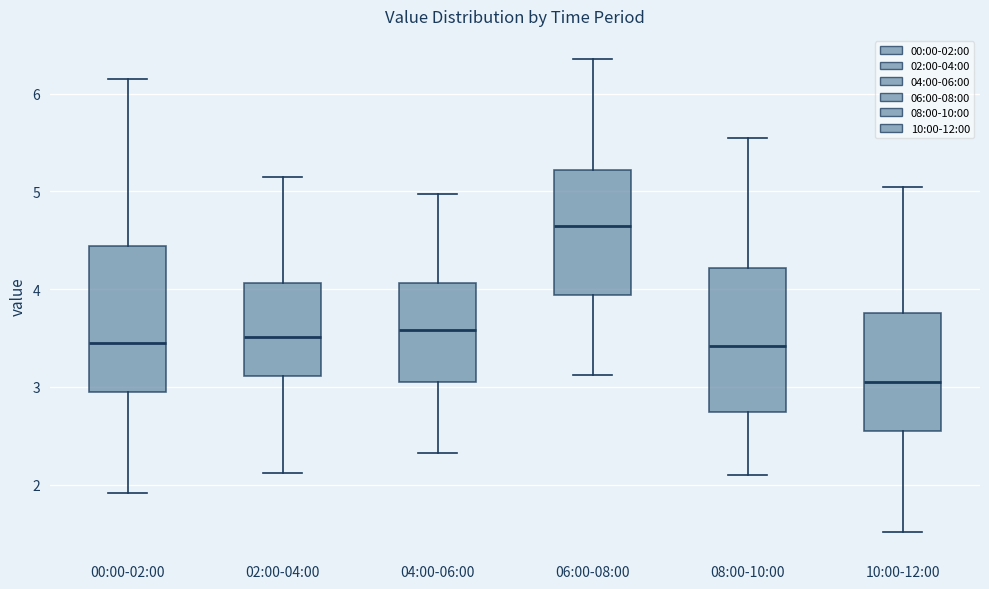

Which box has the lowest median line?

10:00-12:00